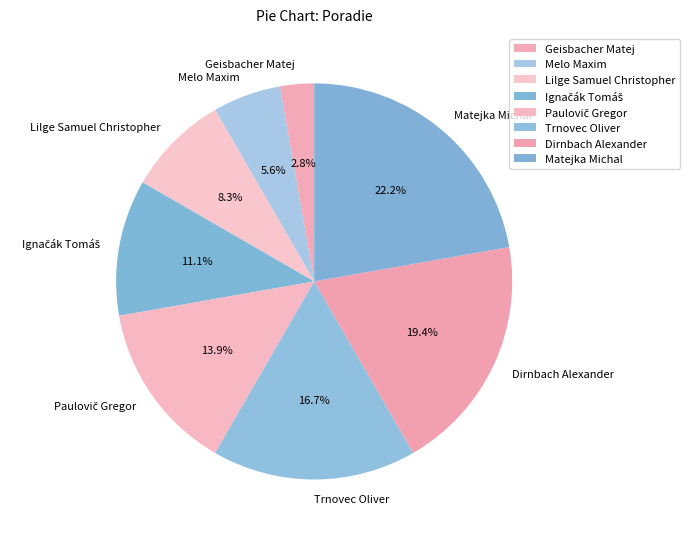

How many segments does this pie chart have?

8